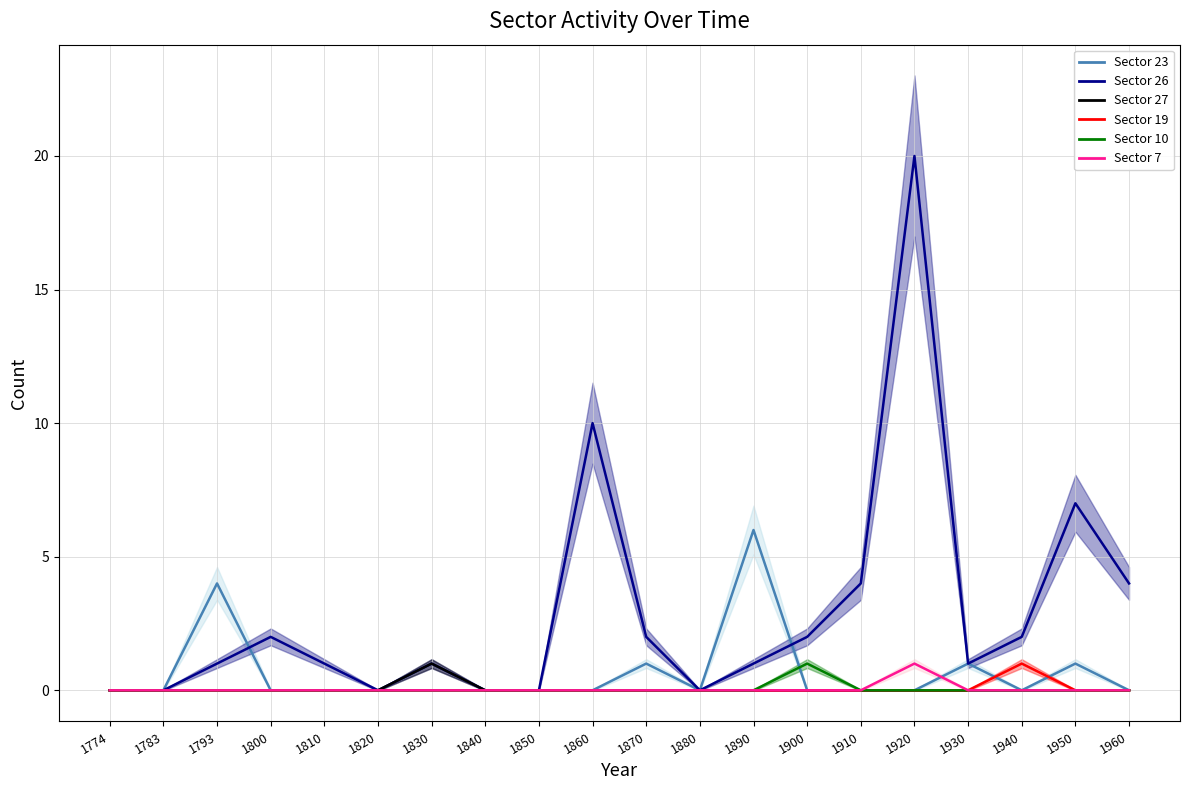

How many lines are shown in the chart?

6